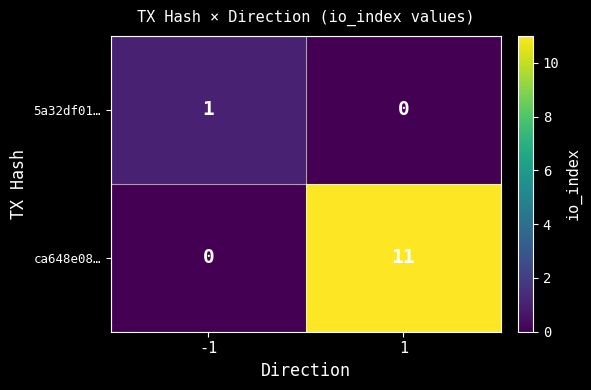

Is it true that 5a32df01… equals 0 at -1?

False